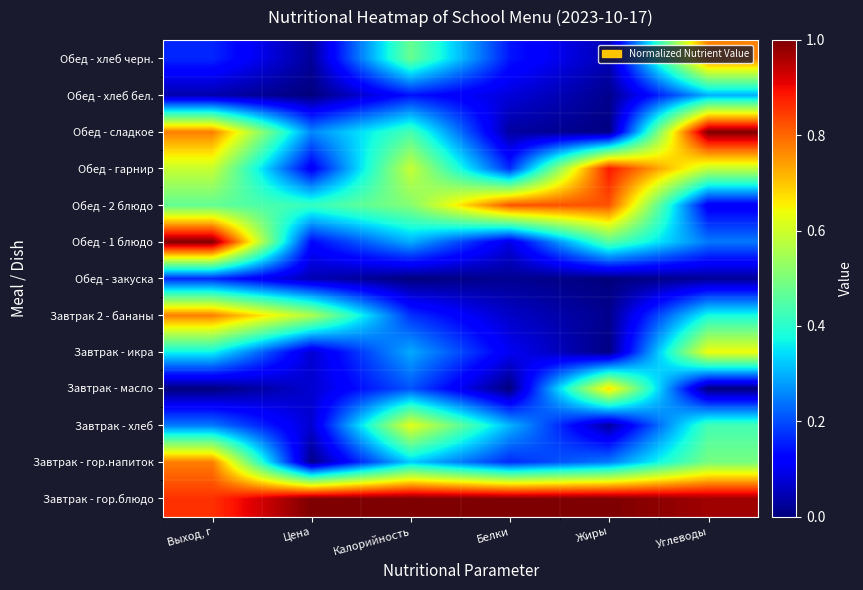

Count the number of data series in this chart.

13